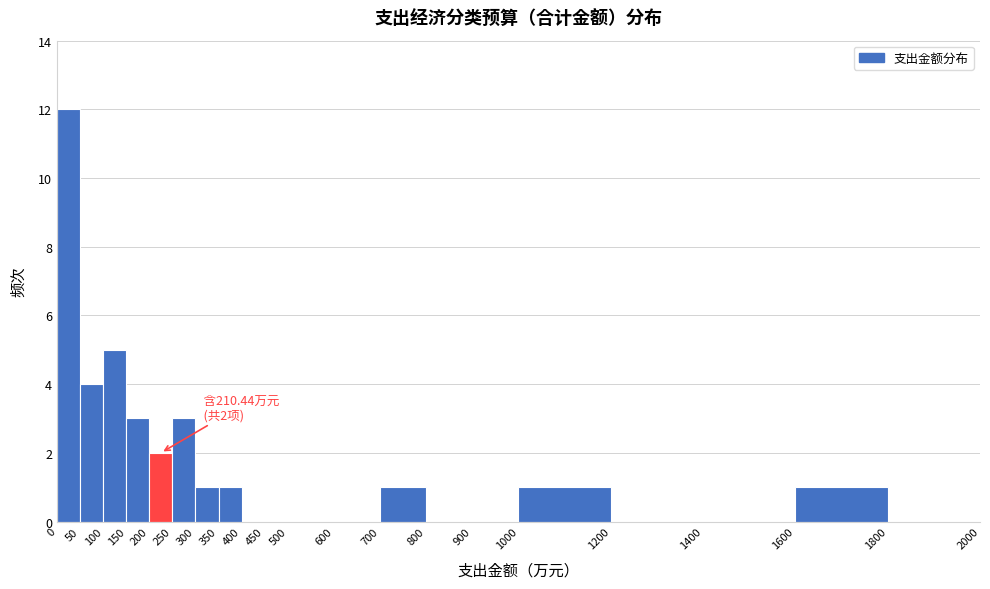

Which range on the x-axis has the tallest bar?

0 to 50